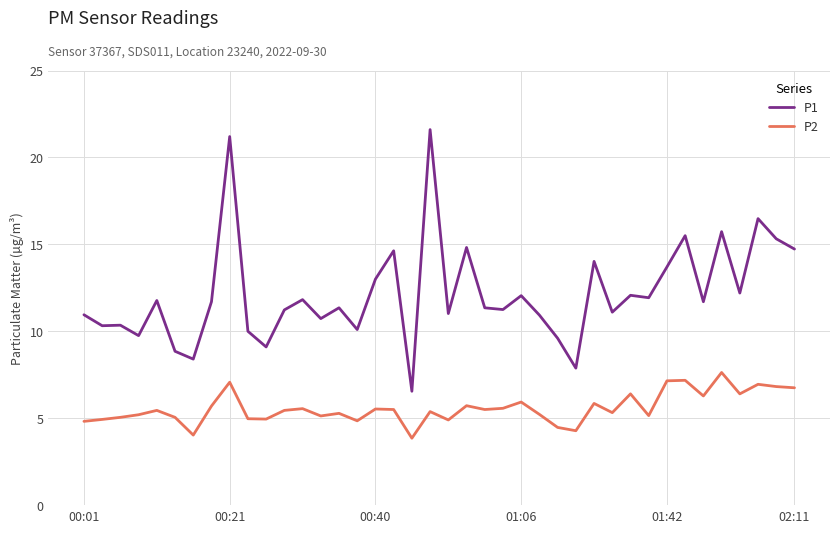

What is the greatest value displayed?

21.6